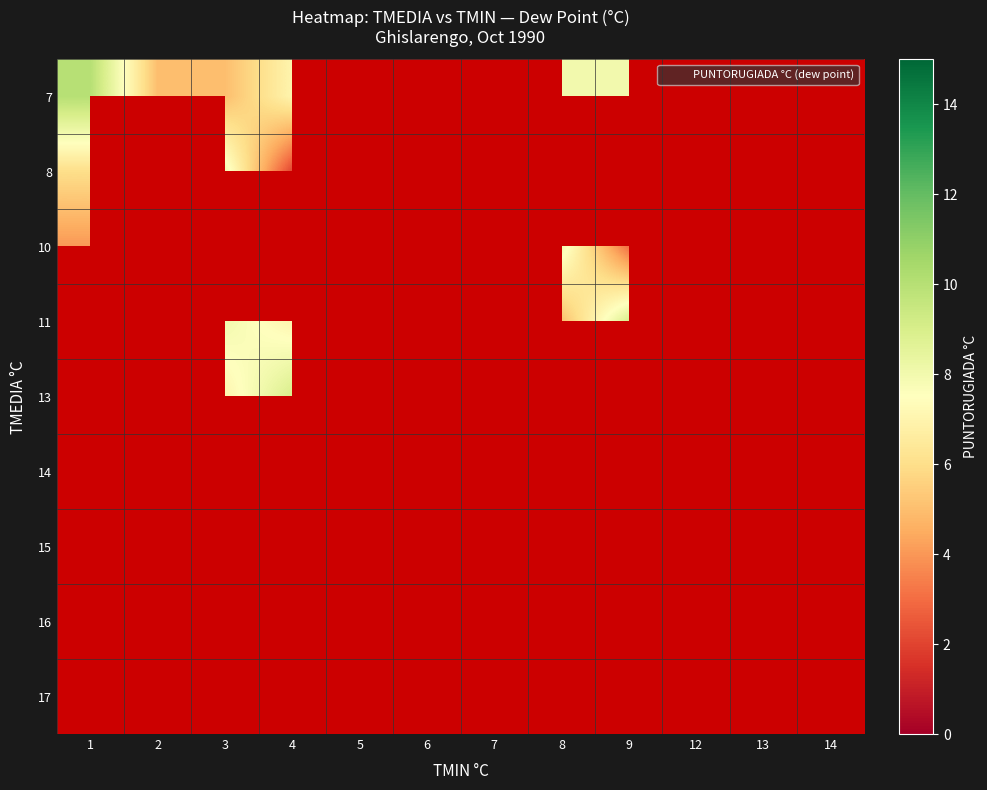

At which label is 7 closest to 7?

4